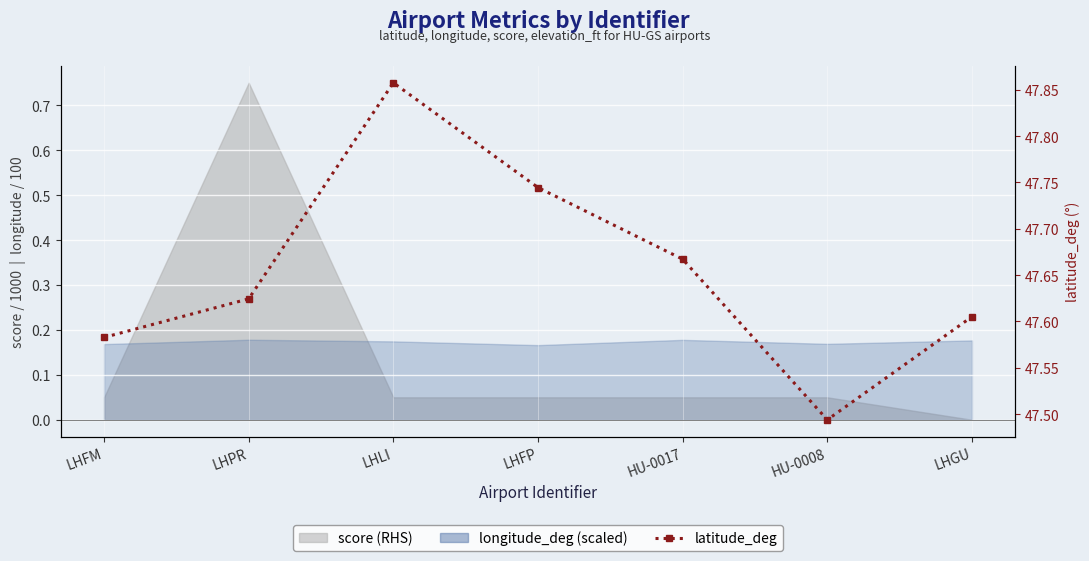

True or false: there are more than 0 points higher than both neighbors.

True